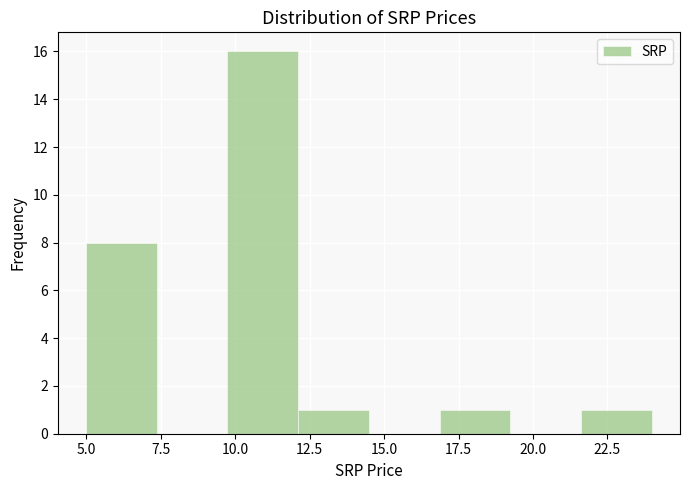

Reading left to right, transcribe this chart: for each bar, give the range it covers on the x-axis and its height. Neither the bar edges nor the heights are printed on the chart, so give them approximately, as read against the axes.

5.0 to 7.5: 8
7.5 to 9.5: 0
9.5 to 12.0: 16
12.0 to 14.5: 1
14.5 to 17.0: 0
17.0 to 19.0: 1
19.0 to 21.5: 0
21.5 to 24.0: 1